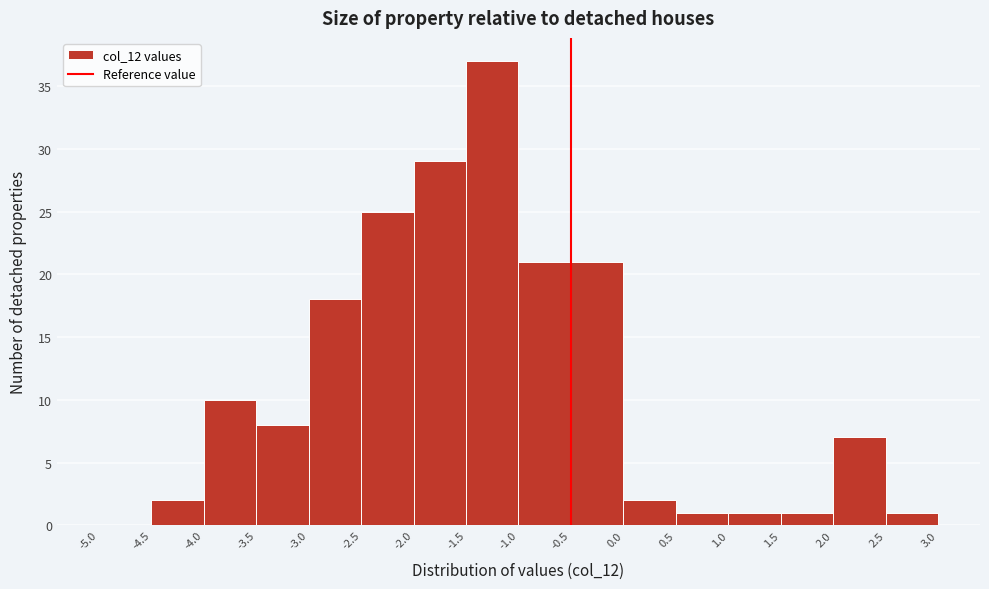

Reading left to right, transcribe this chart: for each bar, give the range it covers on the x-axis and its height. The values are not printed on the chart, so give them approximately, as read against the axis.

-5.0 to -4.5: 0
-4.5 to -4.0: 2
-4.0 to -3.5: 10
-3.5 to -3.0: 8
-3.0 to -2.5: 18
-2.5 to -2.0: 25
-2.0 to -1.5: 29
-1.5 to -1.0: 37
-1.0 to -0.5: 21
-0.5 to 0.0: 21
0.0 to 0.5: 2
0.5 to 1.0: 1
1.0 to 1.5: 1
1.5 to 2.0: 1
2.0 to 2.5: 7
2.5 to 3.0: 1